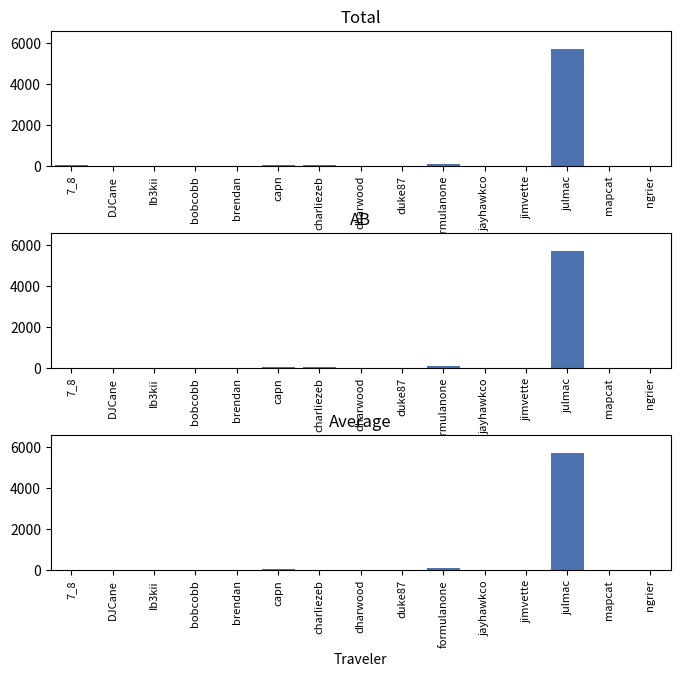

What is the difference between the maximum and minimum values in the AB series?

5712.4